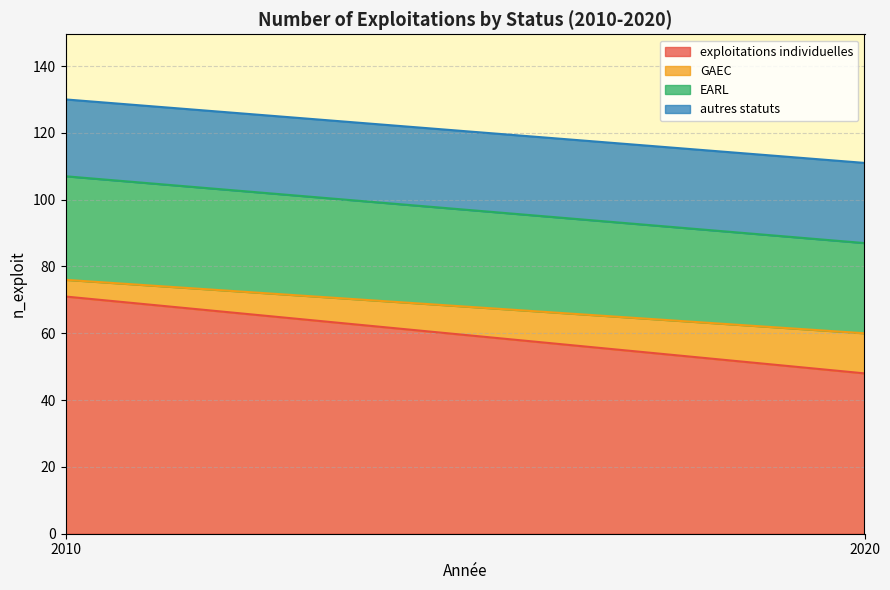

How many lines are shown in the chart?

4